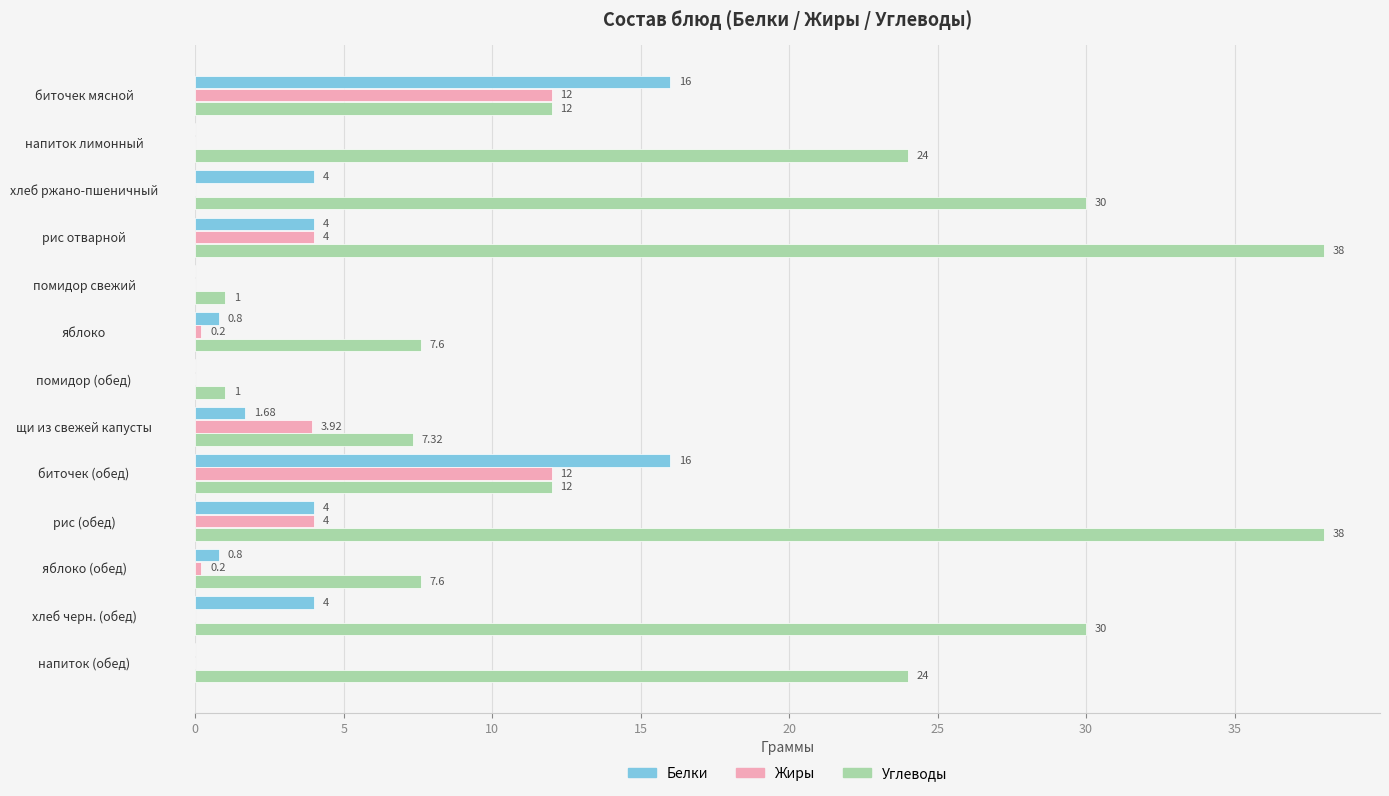

Is the value of Углеводы at рис (обед) greater than the value of Жиры at помидор свежий?

Yes